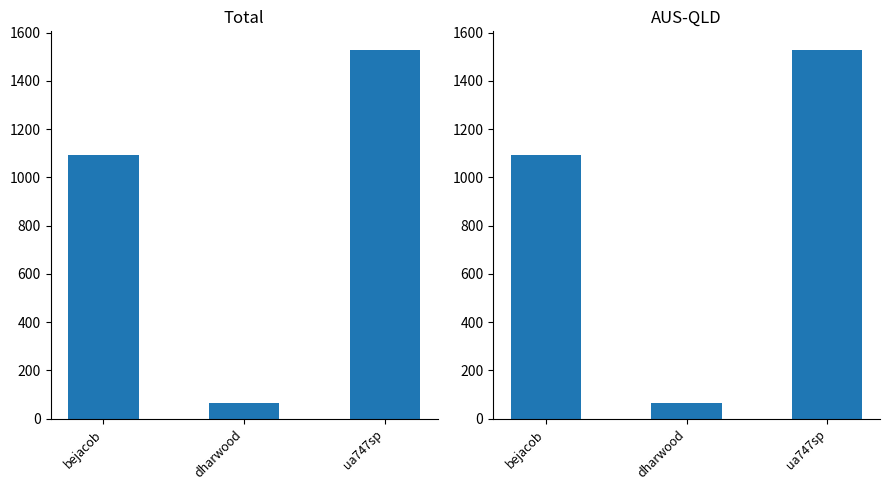

Which category has the highest value in the AUS-QLD series?

ua747sp